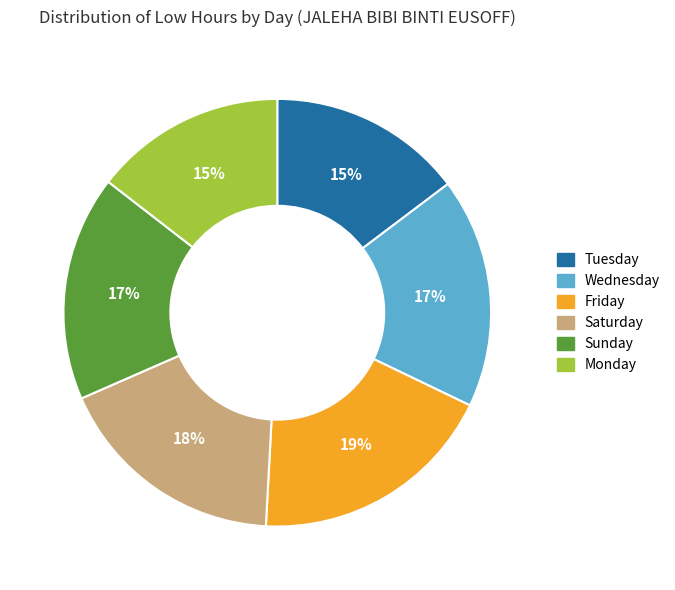

To the nearest percent, what is the average slice percentage?

17%